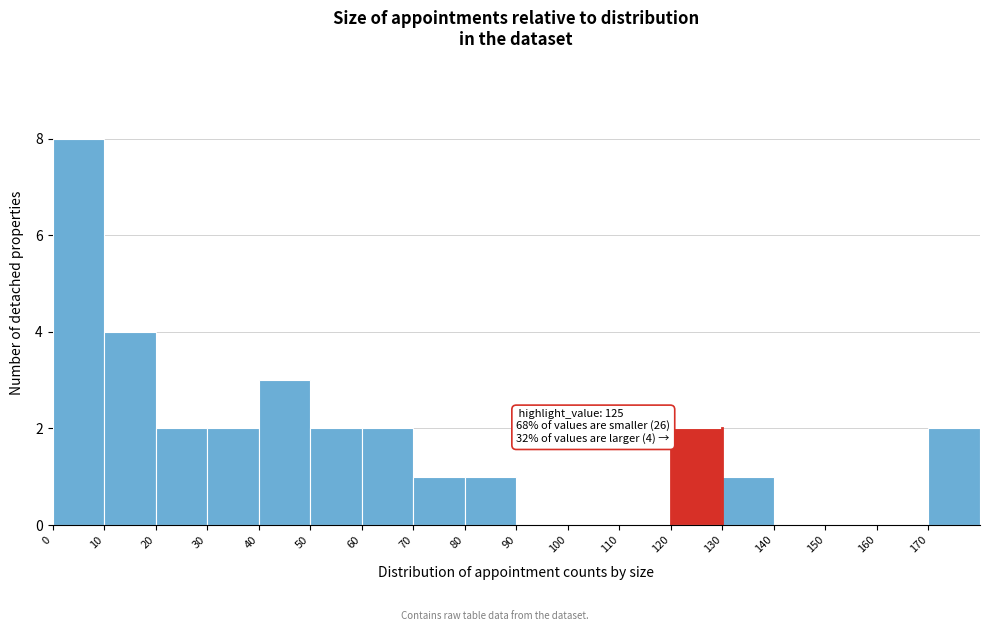

Which range on the x-axis has the tallest bar?

0 to 10